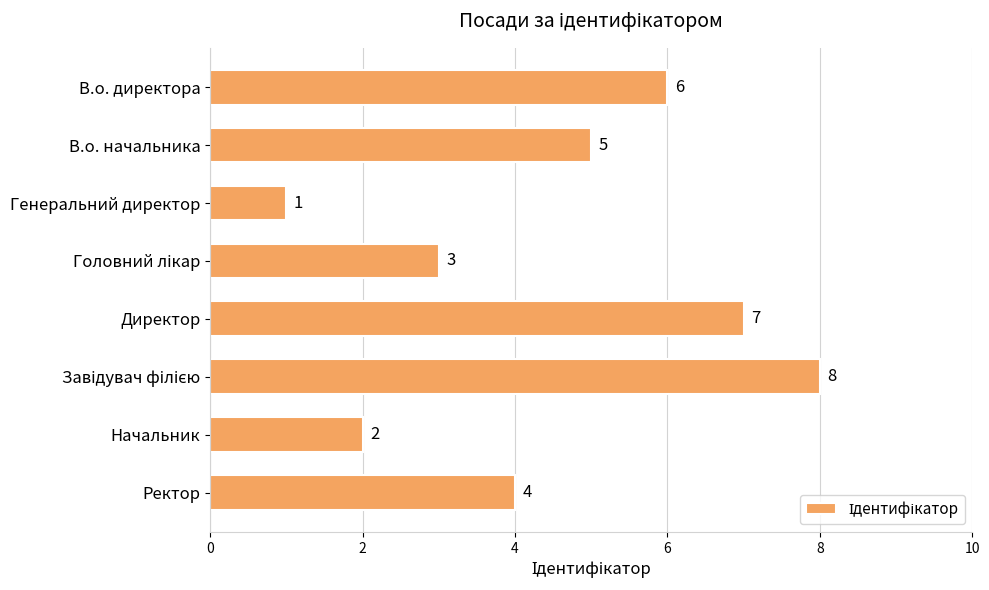

At which label is the value closest to 4?

Ректор